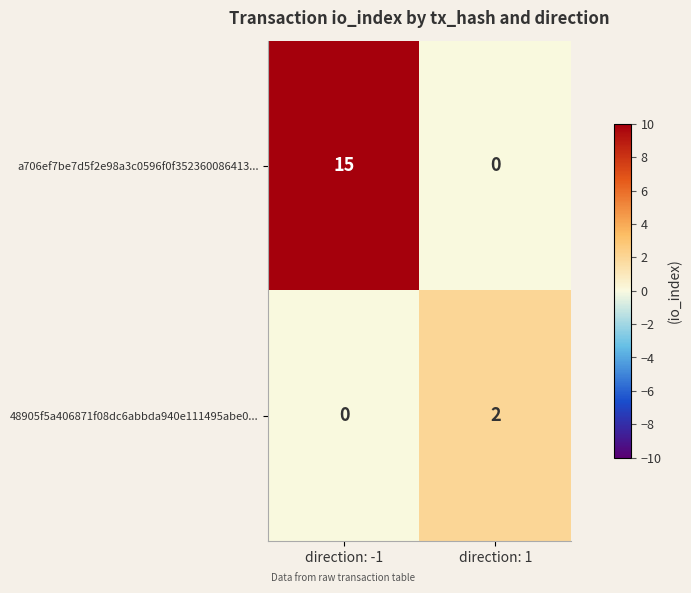

Which series changed the most between direction: -1 and direction: 1?

a706ef7be7d5f2e98a3c0596f0f352360086413...